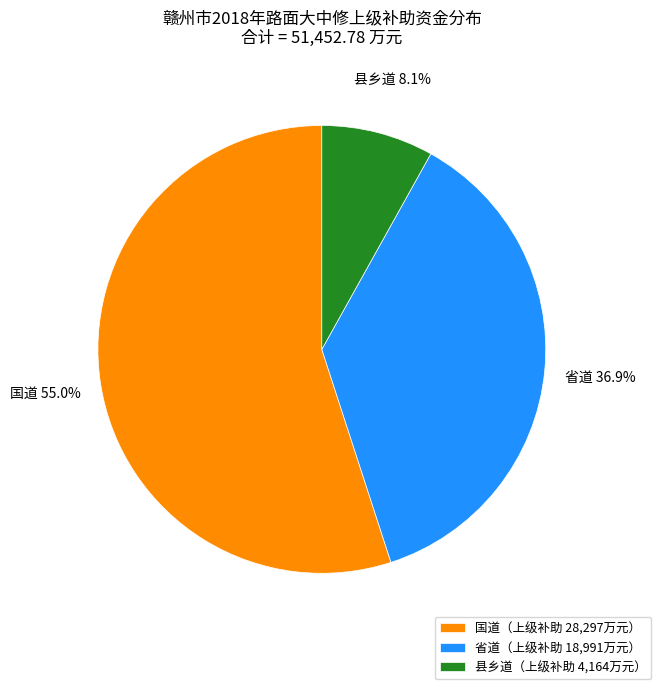

Which category has the smallest portion of the pie?

县乡道